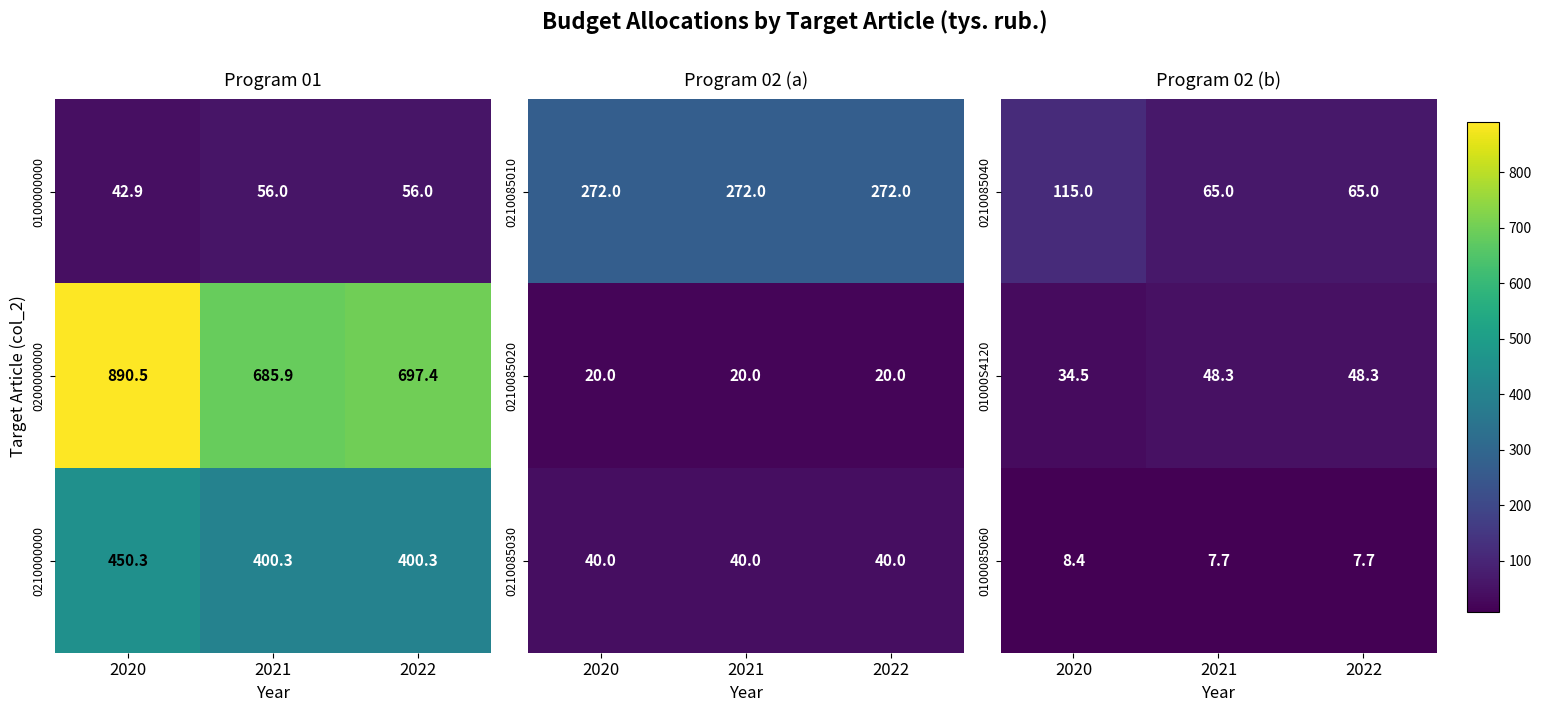

Is the value of 0100085060 at 2021 greater than the value of 01000S4120 at 2020?

No